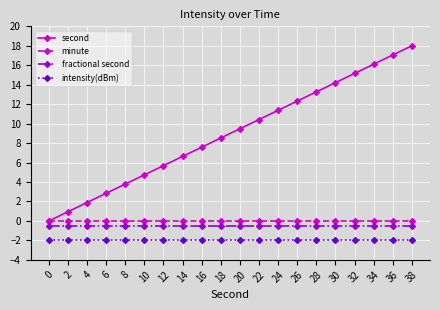

Which label corresponds to the largest value in the chart?

38